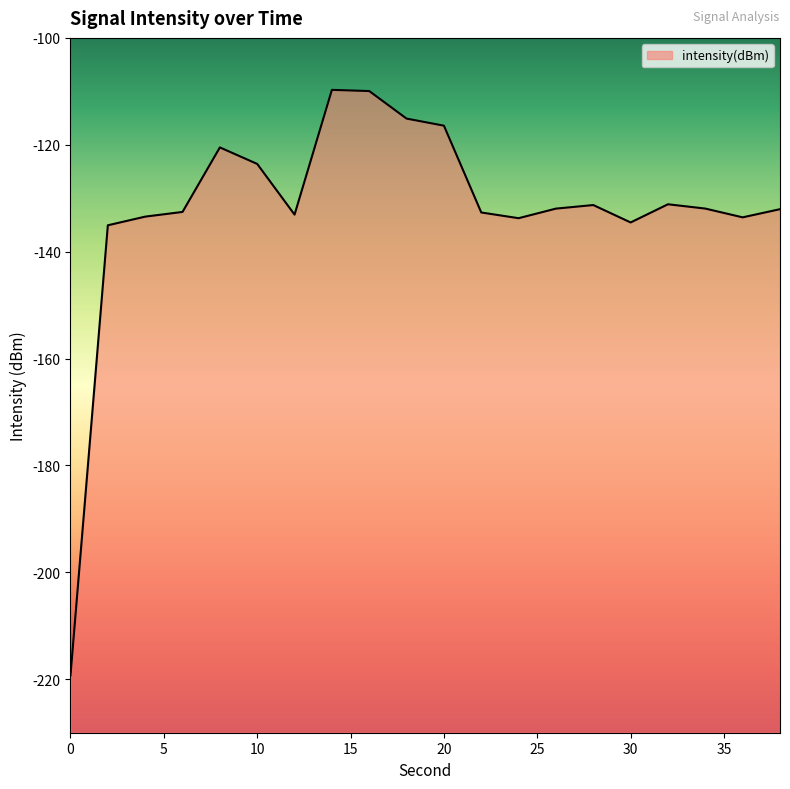

How many categories are shown in the chart?

20